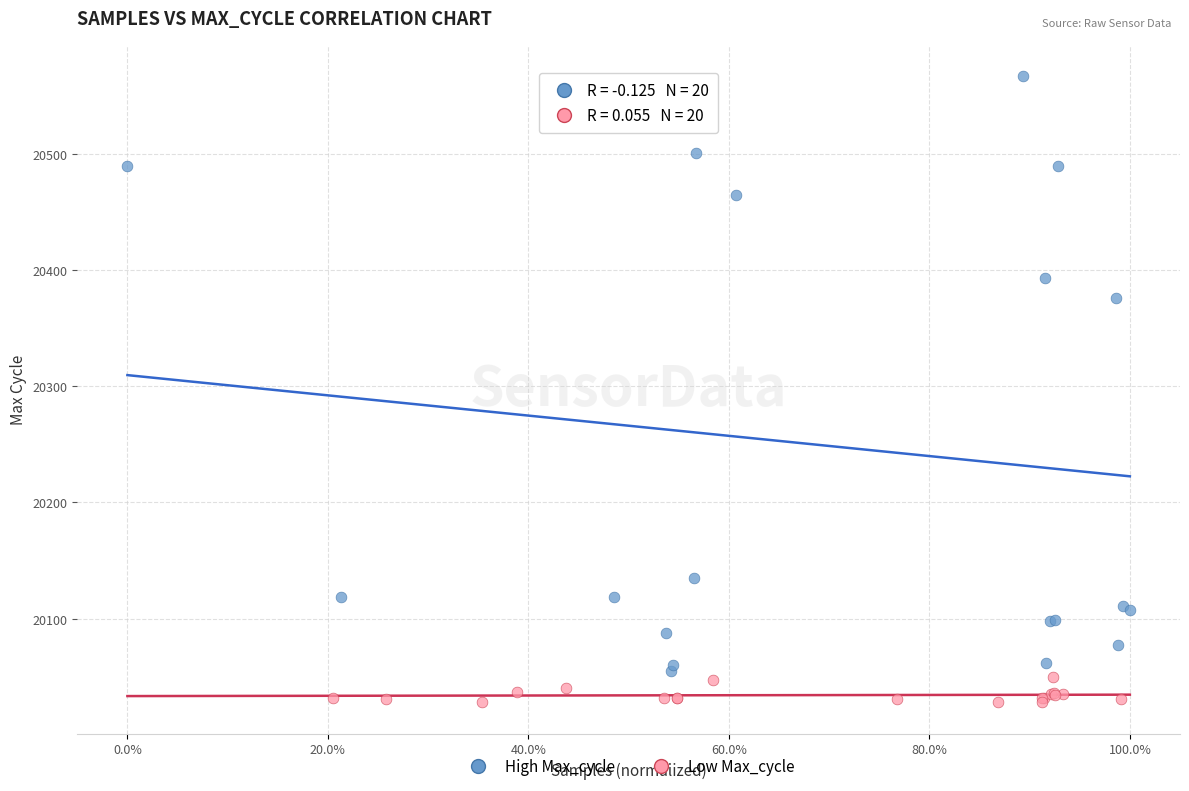

Which series contains the lowest Y value?

Low Max_cycle